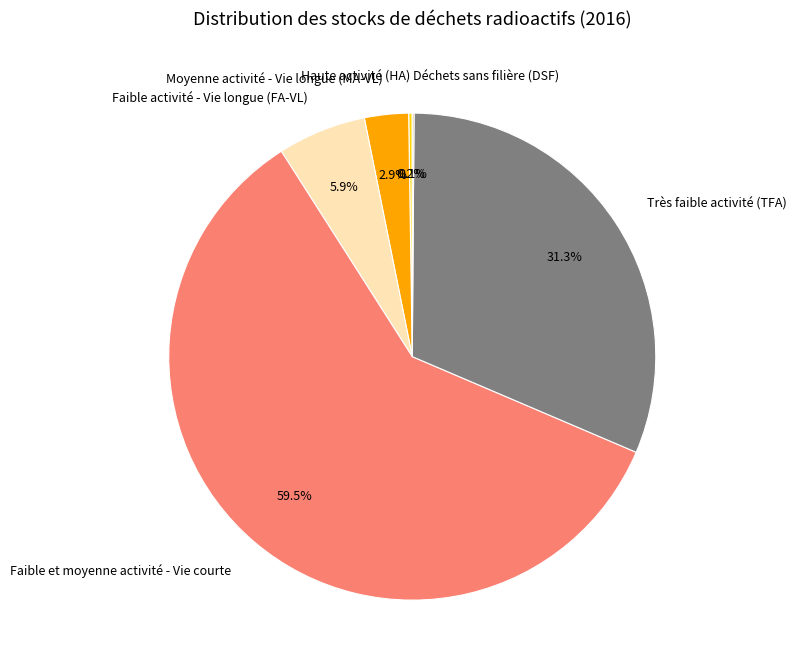

What is the largest slice in the pie chart?

Faible et moyenne activité - Vie courte